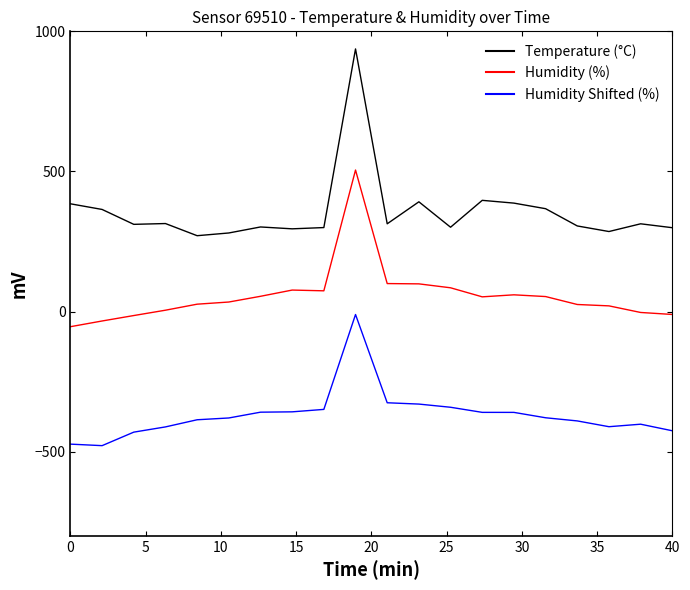

True or false: Humidity Shifted (%) has more than 0 interior local peaks.

True